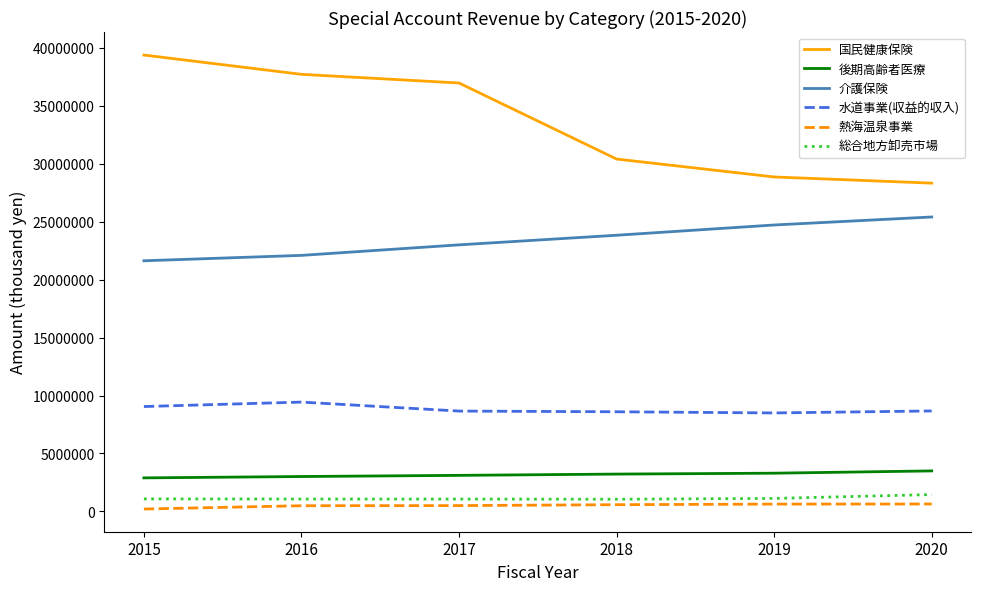

What is the highest value of the 介護保険 series?

25408348